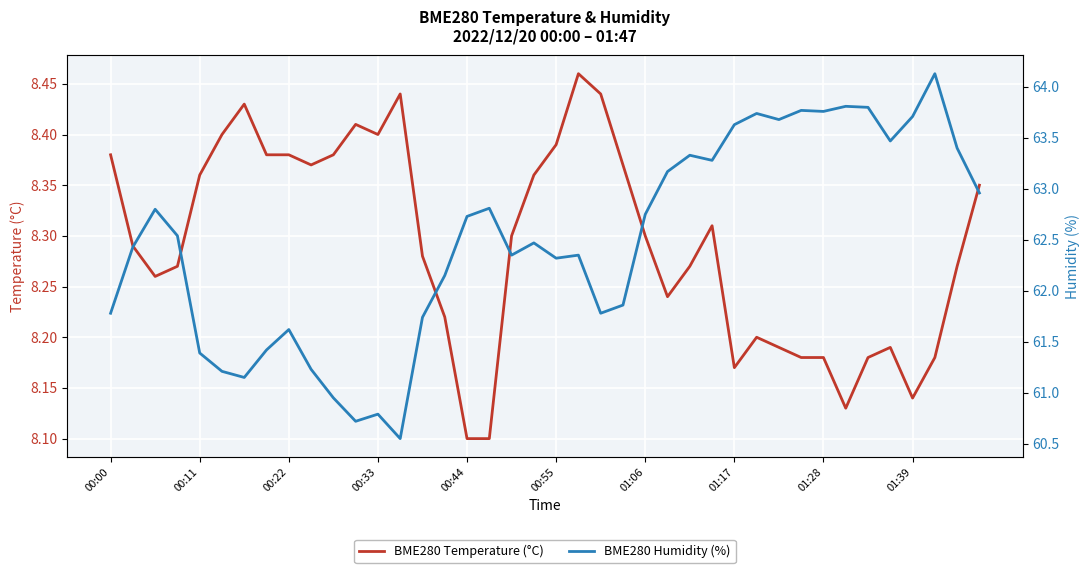

What is the smallest value displayed?

8.1